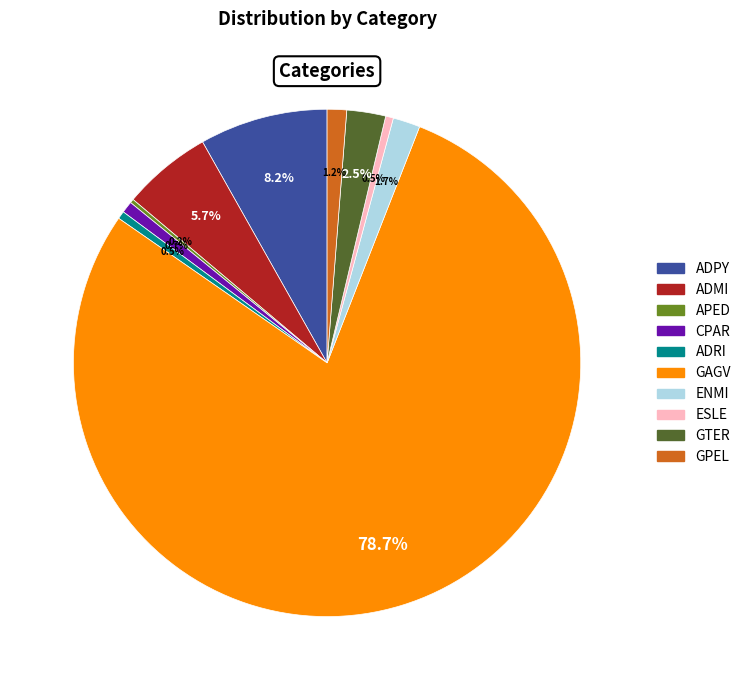

Combined, do ESLE and GTER account for over 50%?

No